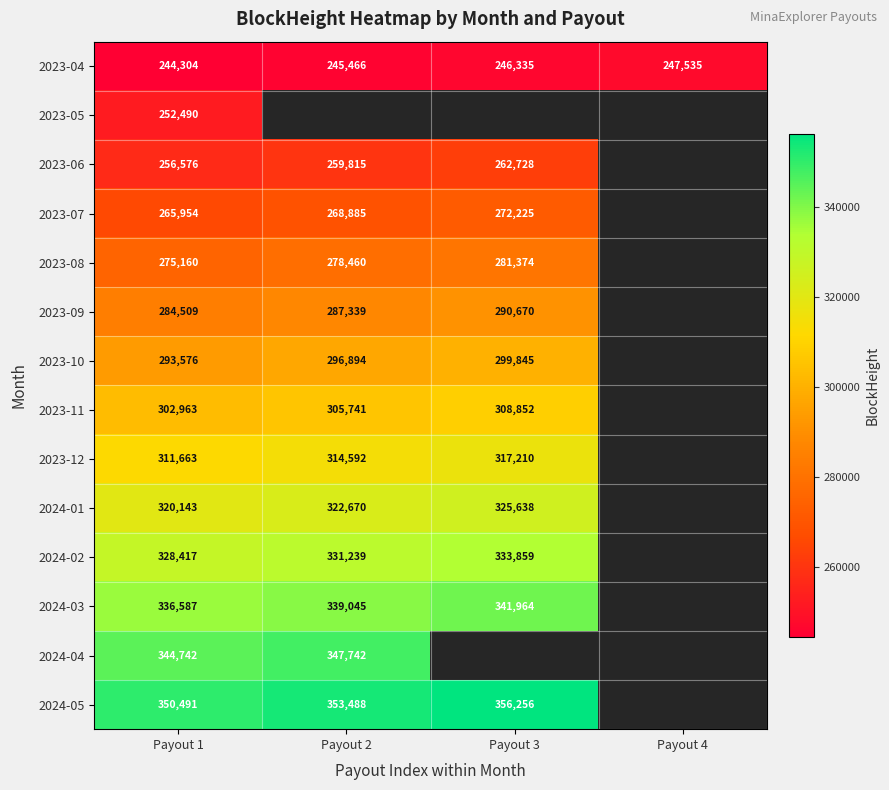

What is the spread (max minus min) of values at Payout 1?

106187